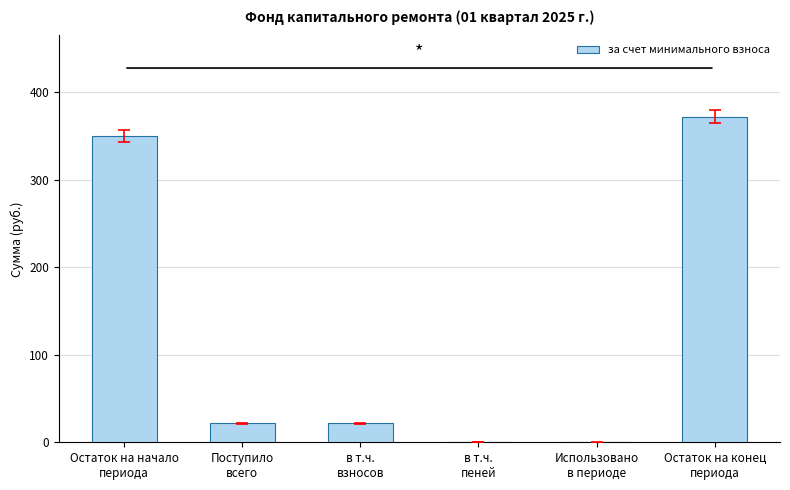

What is the greatest value displayed?

371.7